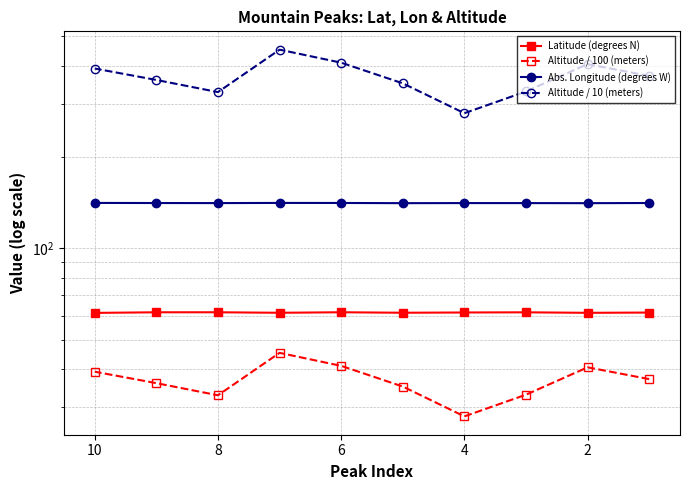

True or false: Altitude / 100 (meters) has more than 1 interior local peaks.

True